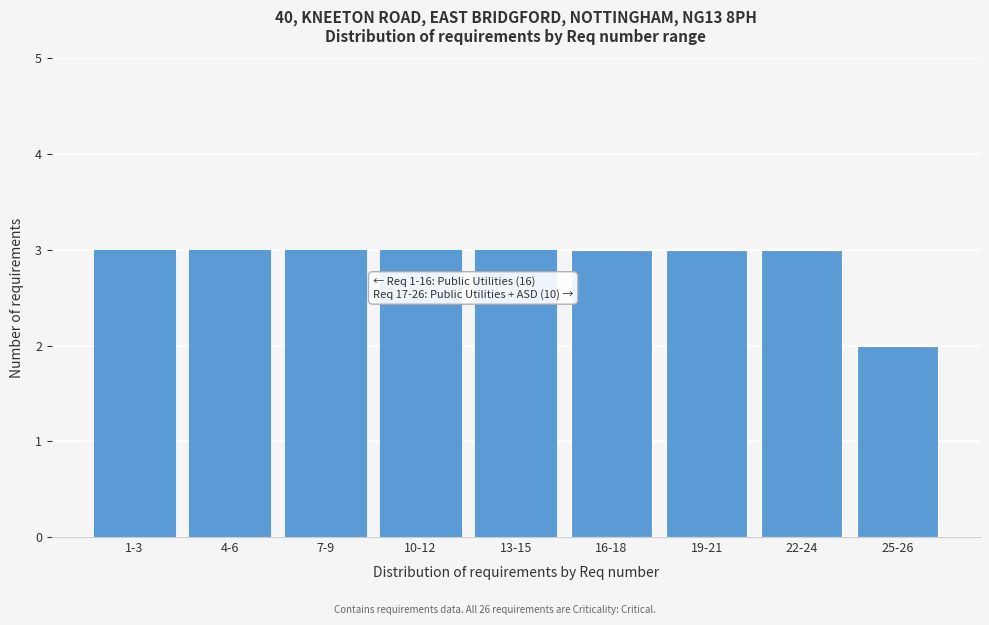

Reading left to right, what are all the values shown in this chart?

1-3=3	4-6=3	7-9=3	10-12=3	13-15=3	16-18=3	19-21=3	22-24=3	25-26=2